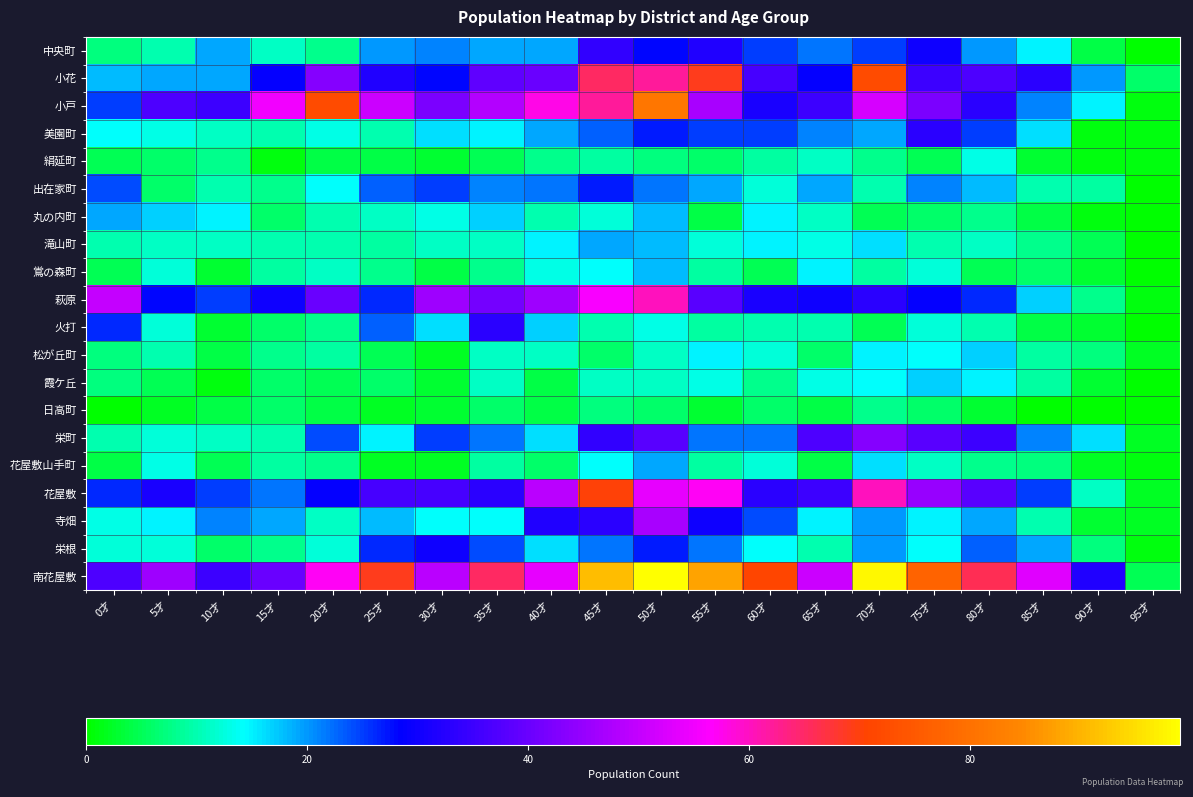

What is the total value across all series at 0才?

319